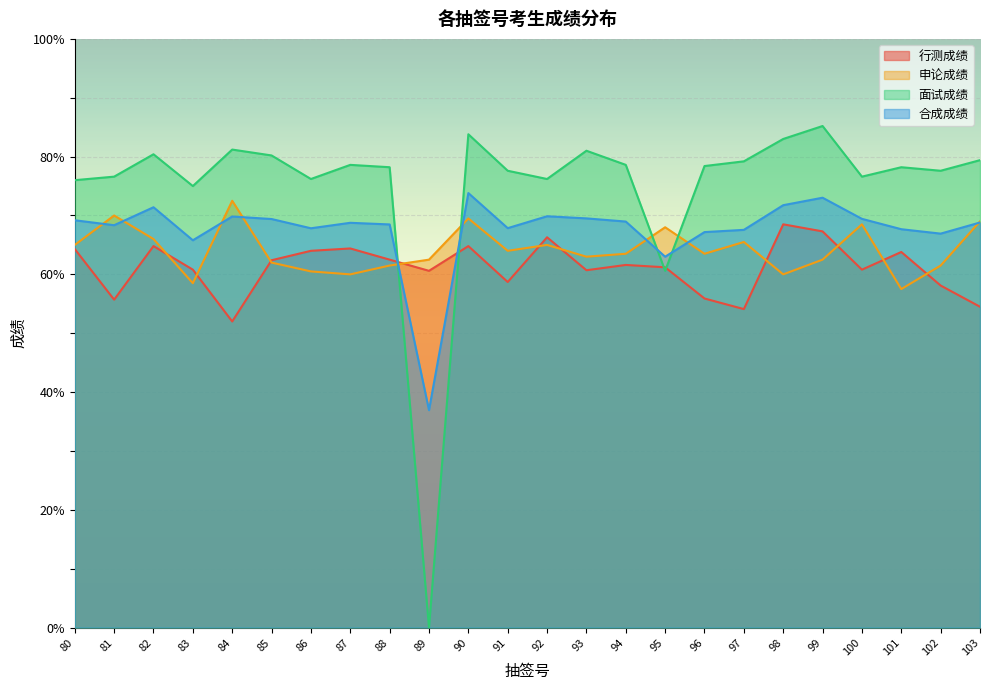

Between which two adjacent categories do 合成成绩 and 申论成绩 first intersect?

80 and 81